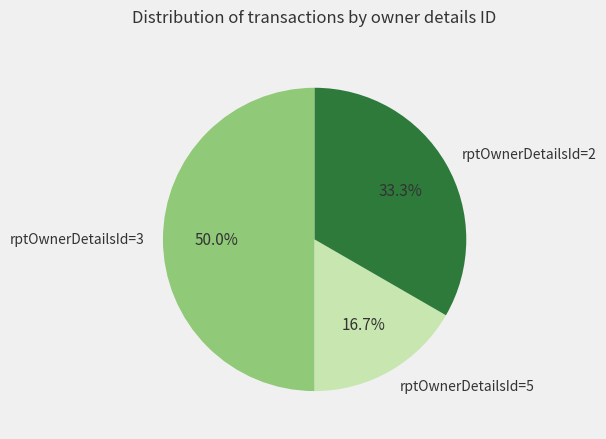

Which category has the smallest portion of the pie?

rptOwnerDetailsId=5